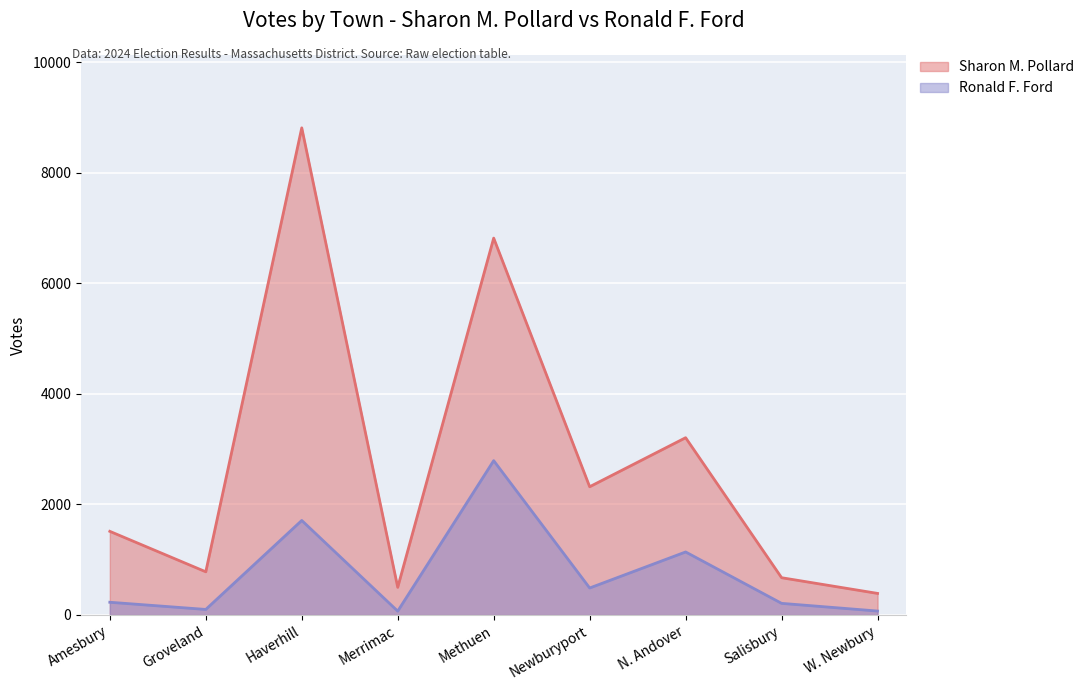

What is the label of the 7th point from the left?

N. Andover